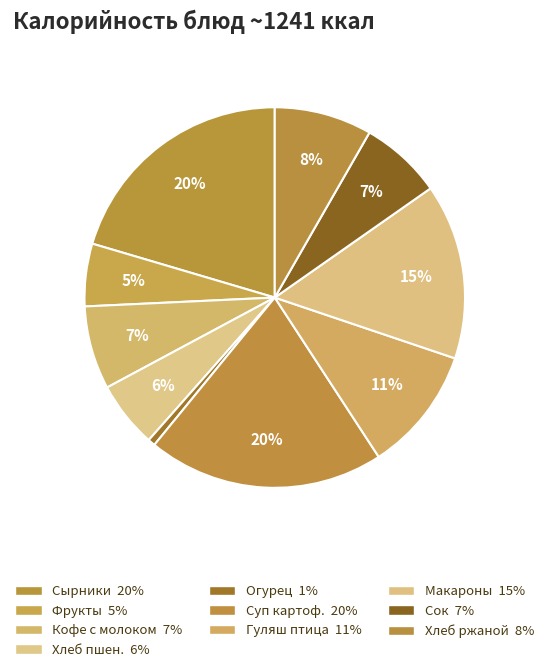

Which slice is the smallest?

Огурец свежий